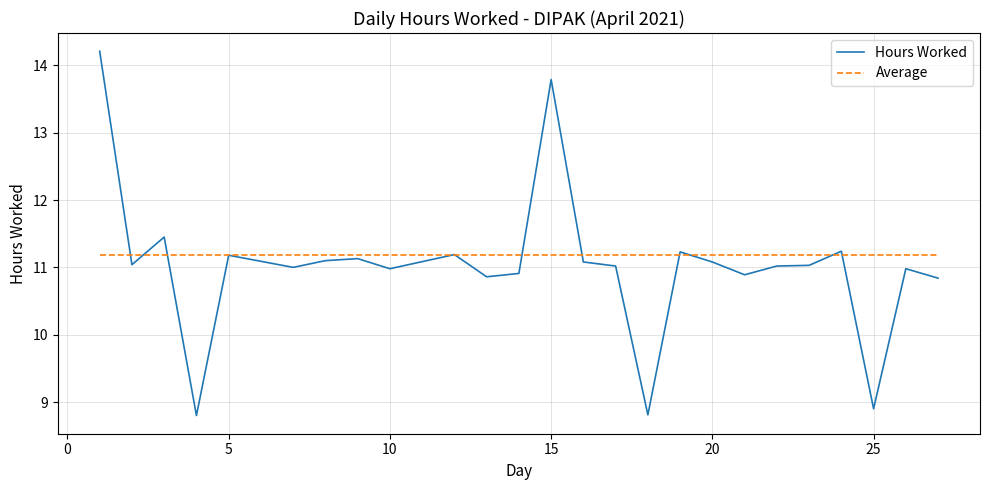

Which series has the widest spread of values?

Hours Worked